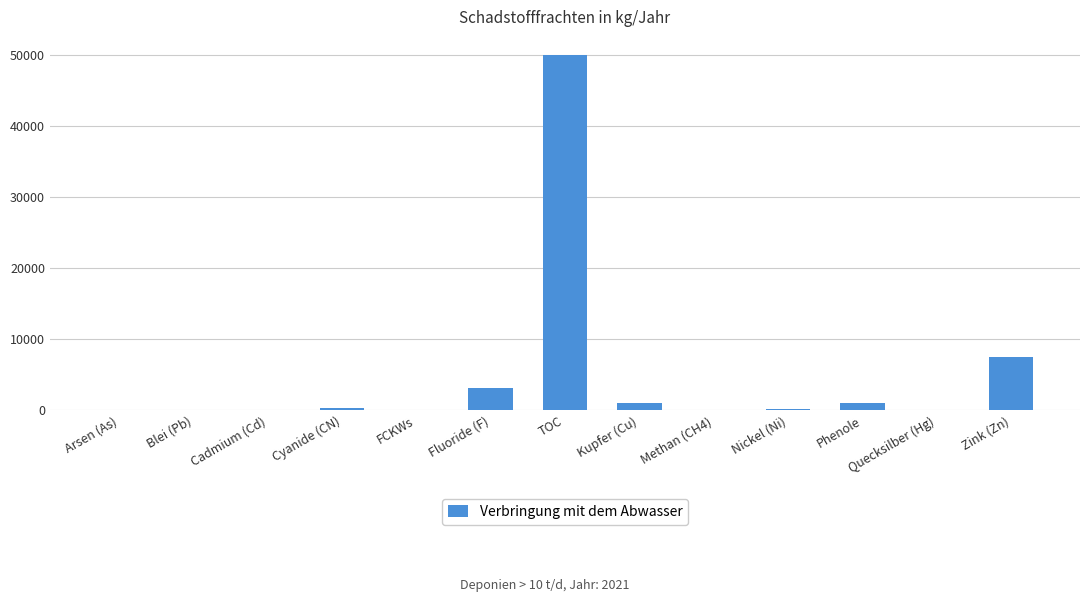

Where is the data nearest to the value 25050?

Zink (Zn)